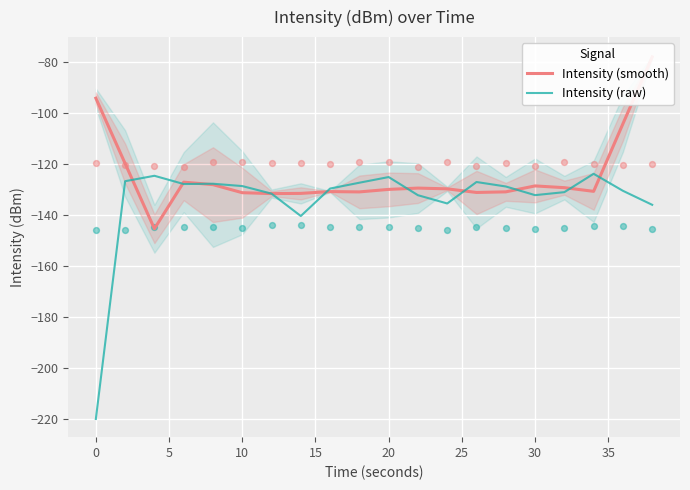

Which series has the widest spread of Y values?

Intensity (raw)